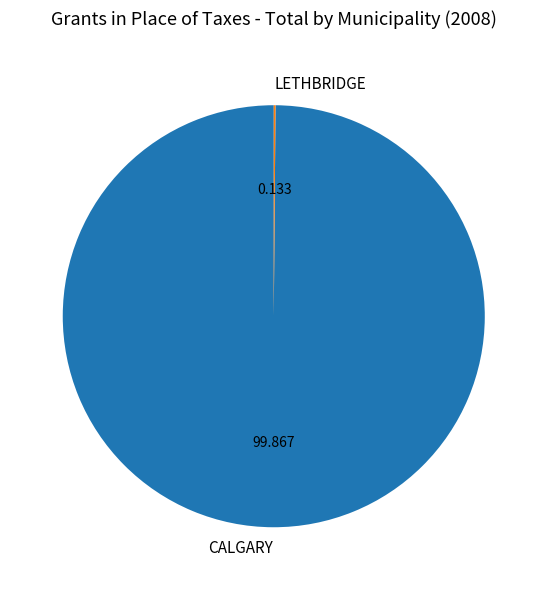

Which category has the biggest portion of the pie?

CALGARY